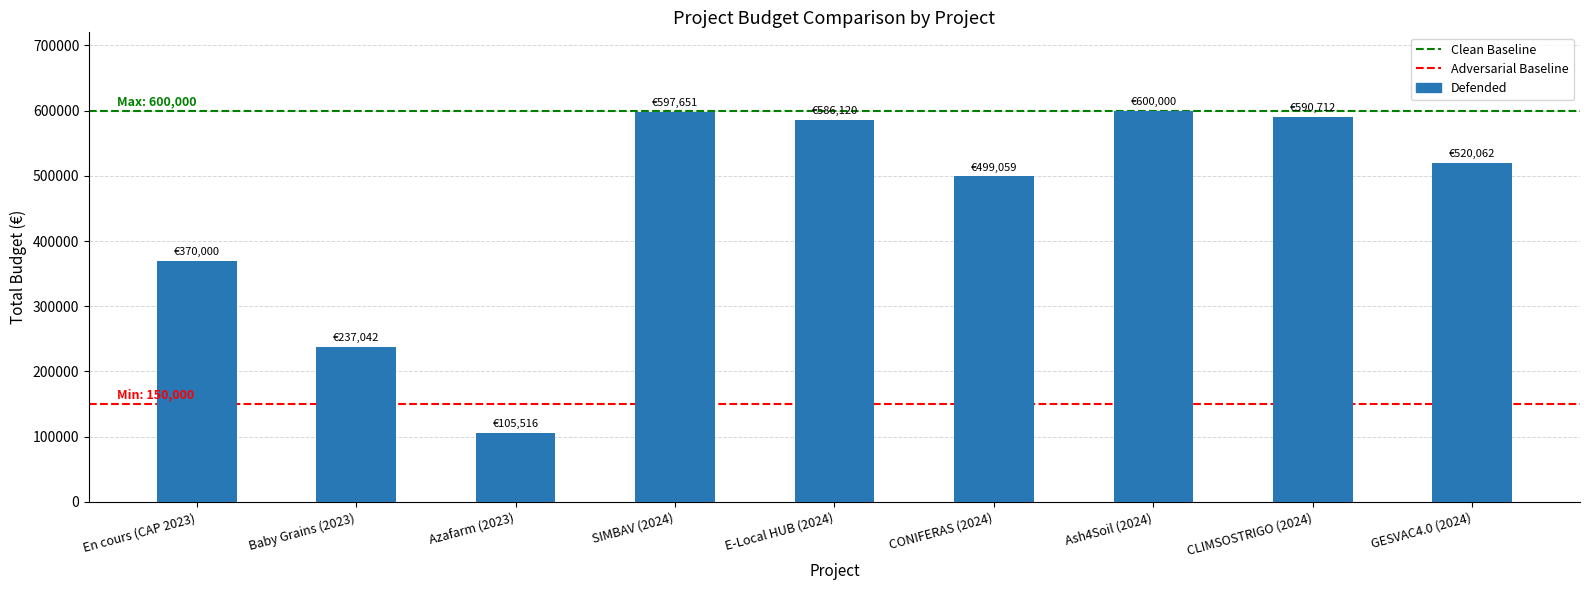

What is the value of the 9th bar from the left?

520062